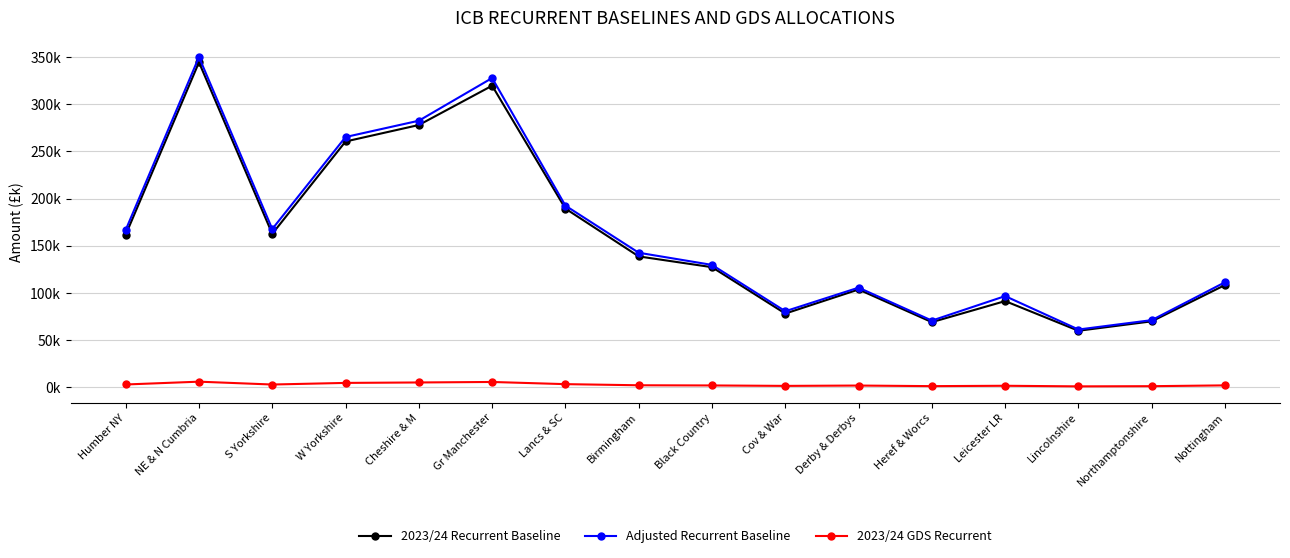

What is the label of the 10th point from the right?

Lancs & SC